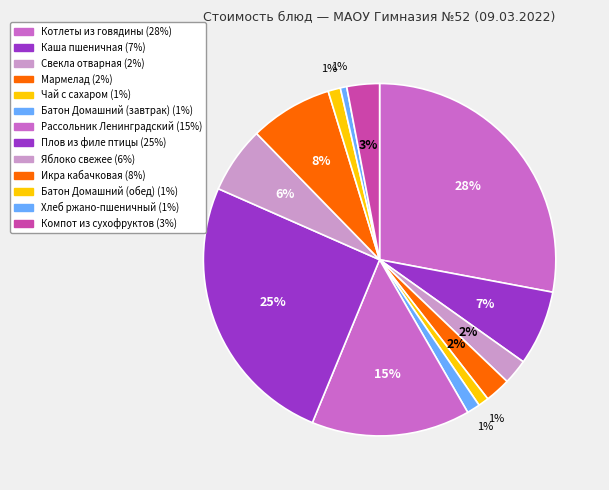

Does any single category account for the majority?

No